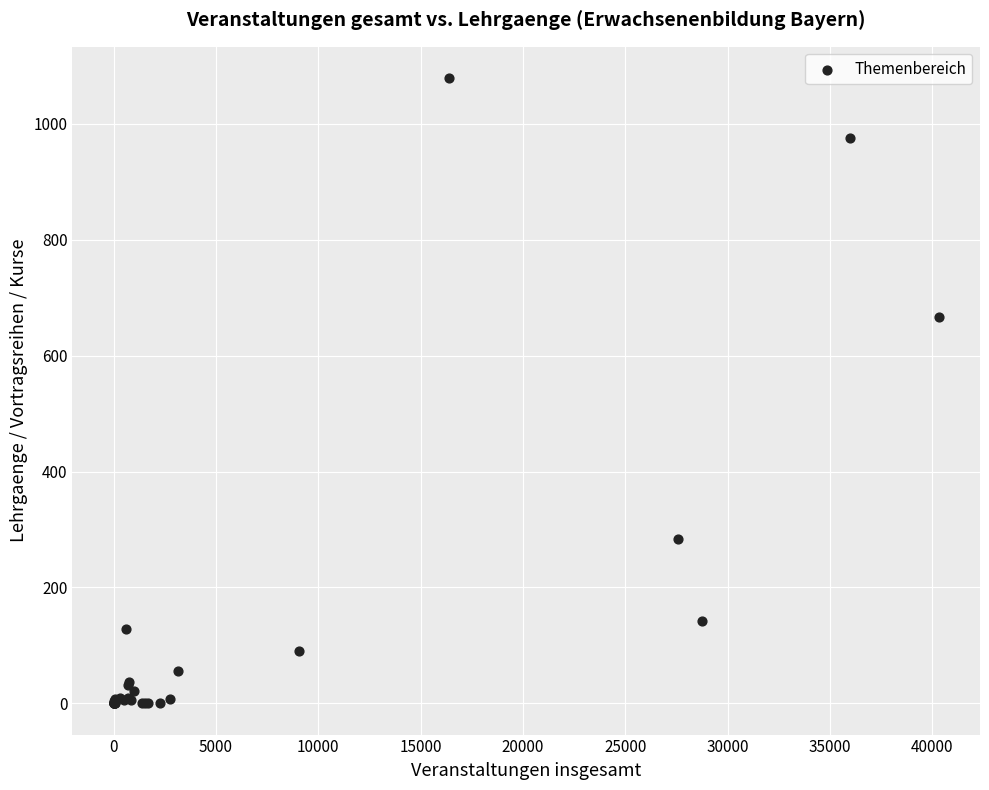

What Y value in the scatter plot is closest to 539?

667